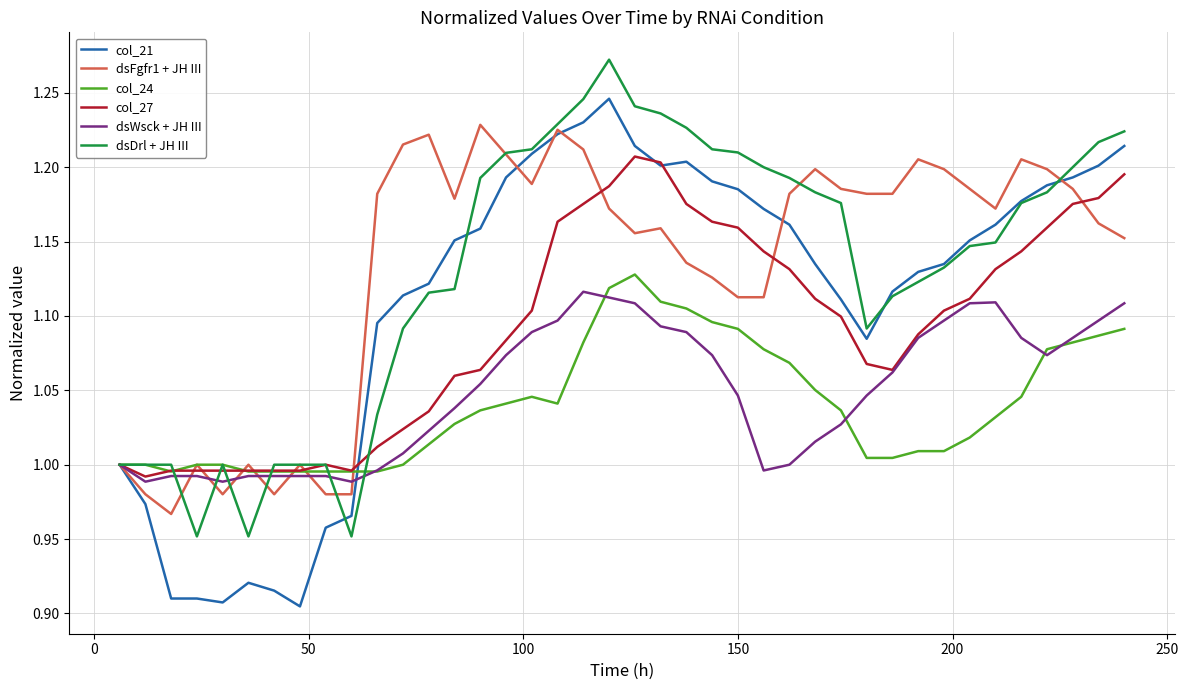

Which series has the widest spread of values?

col_21